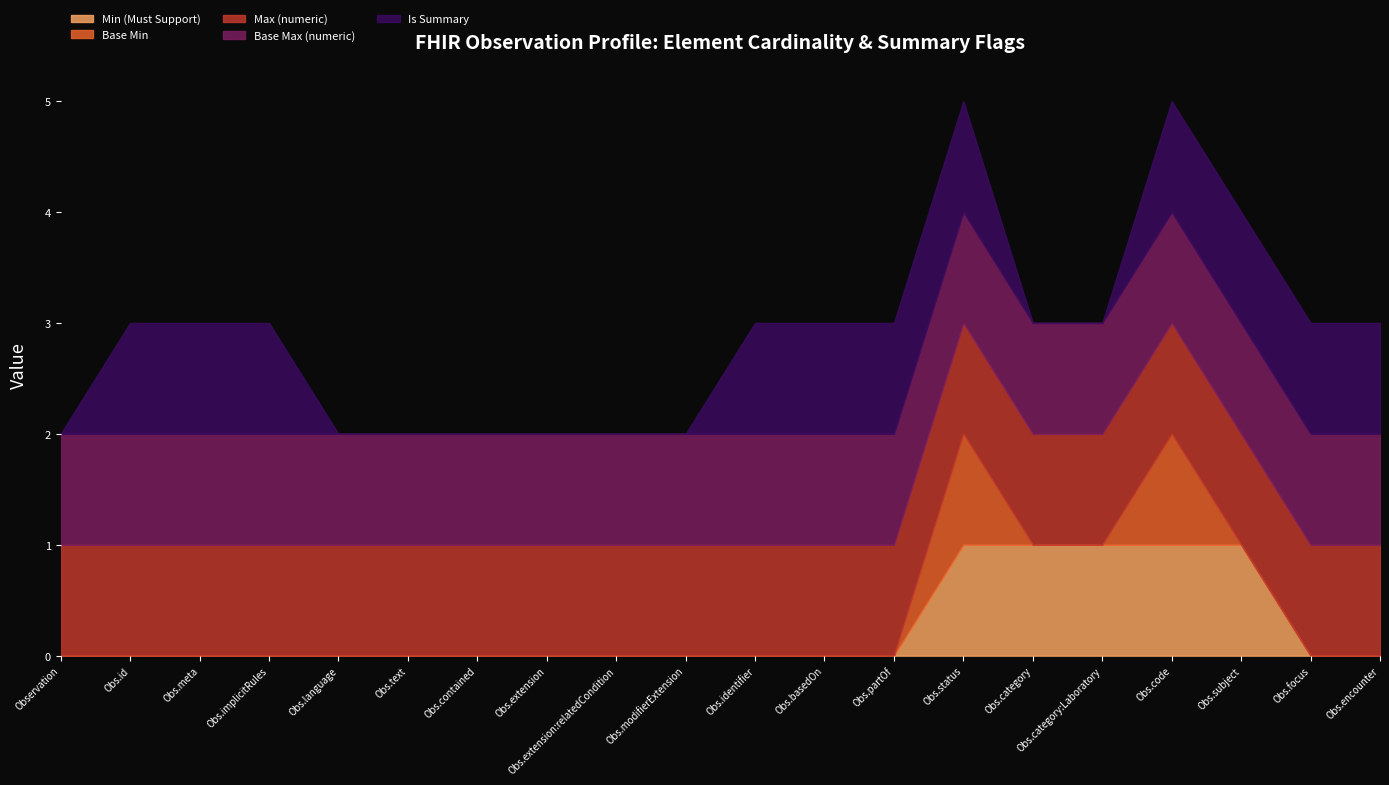

True or false: Min (Must Support) and Is Summary cross at least once.

False